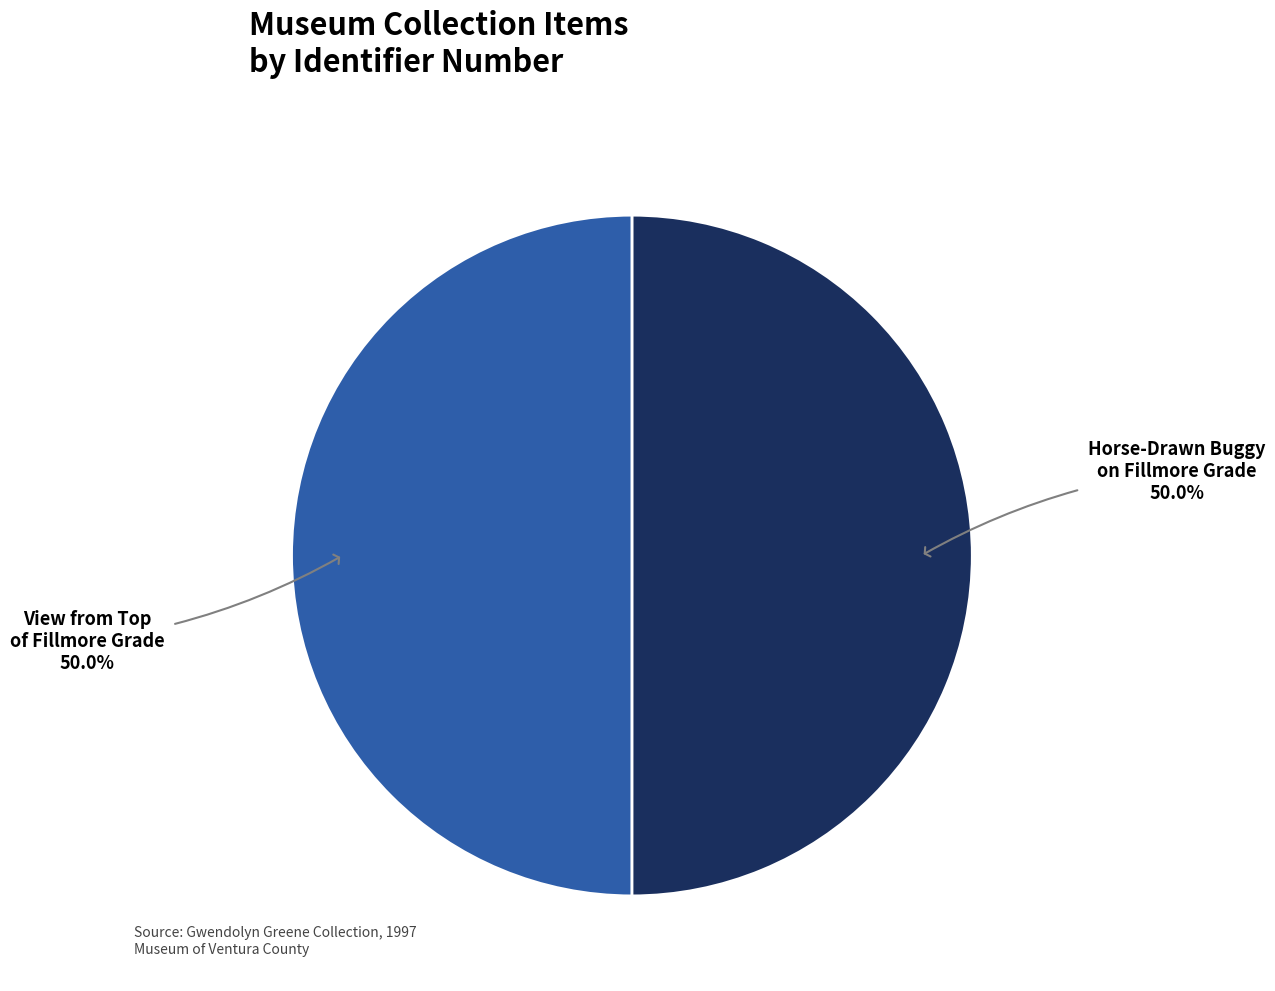

Which category has the biggest portion of the pie?

Horse-Drawn Buggy on Fillmore Grade